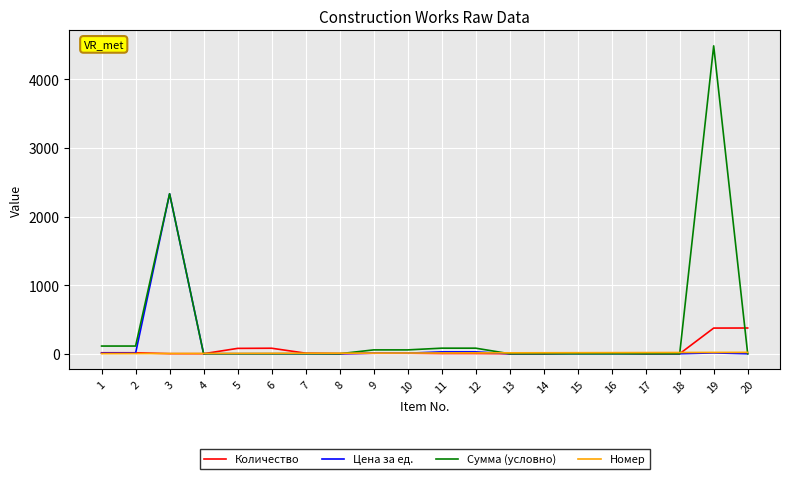

What is the maximum value for Сумма (условно)?

4488.0